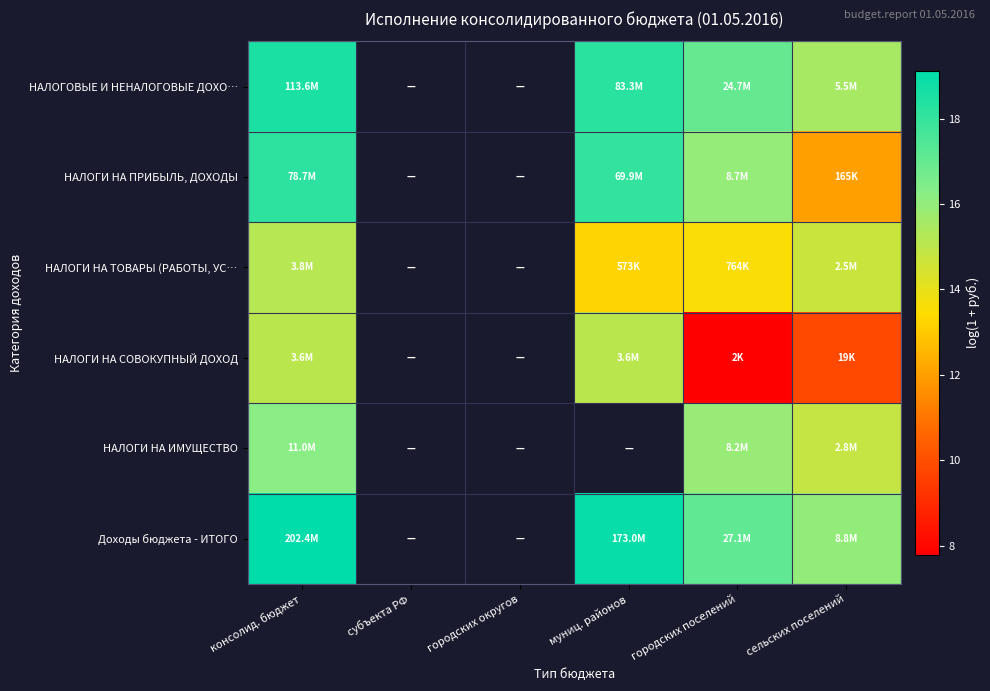

What is the difference between the maximum and minimum values in the НАЛОГИ НА ТОВАРЫ (РАБОТЫ, УС… series?

1.9